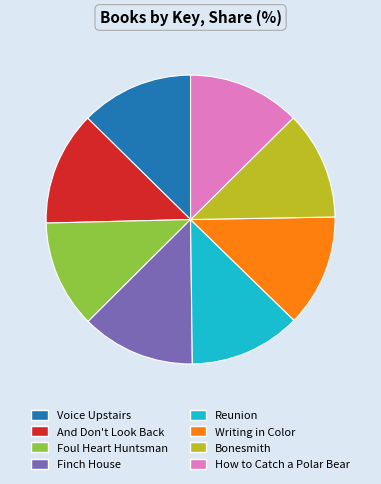

What is the ratio of the value at And Don't Look Back to the value at Bonesmith?

1.1